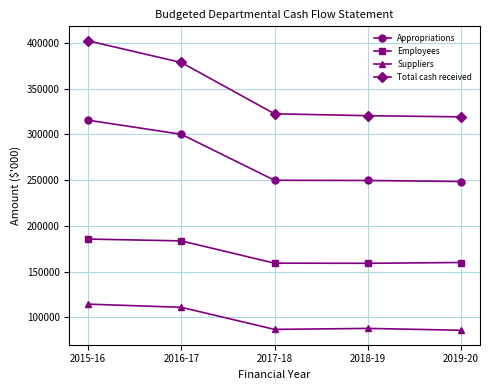

What is the highest value of the Suppliers series?

114502